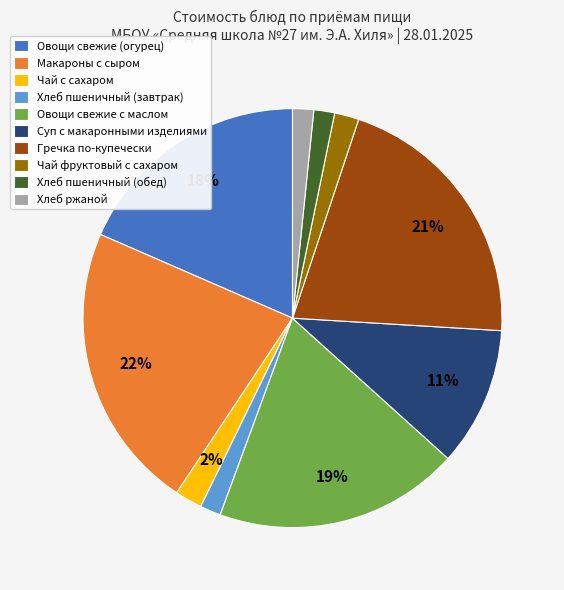

What percentage is the Чай фруктовый с сахаром slice, to the nearest percent?

2%